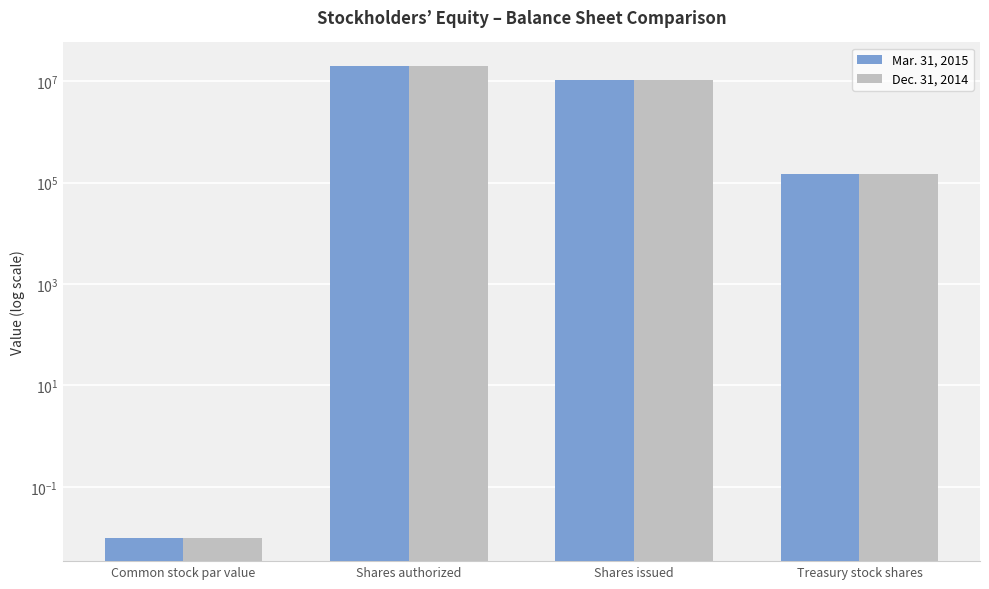

How many groups of bars are there?

4